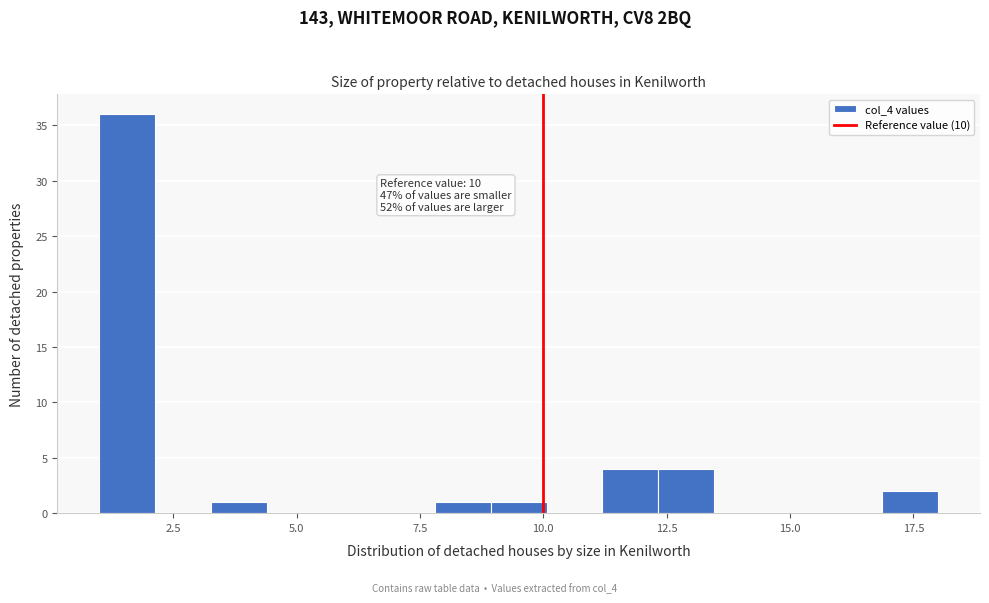

Read against the x-axis, roughly where is the centre of the tallest bar?

1.5